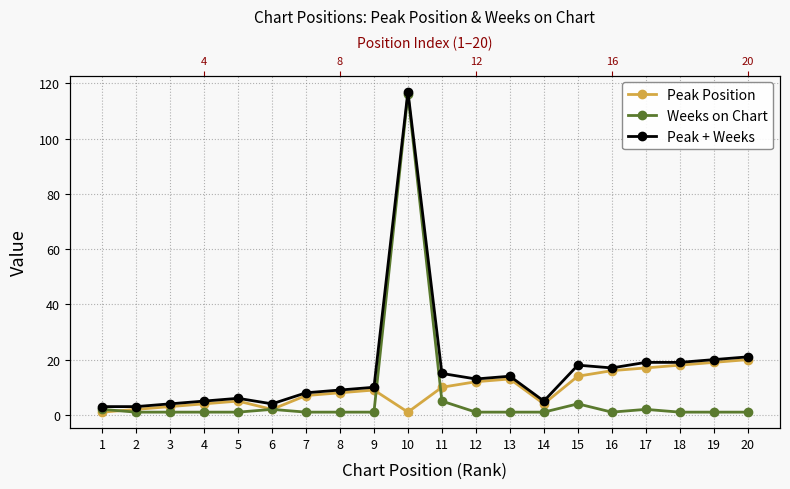

Where is Peak Position nearest to the value 10?

11